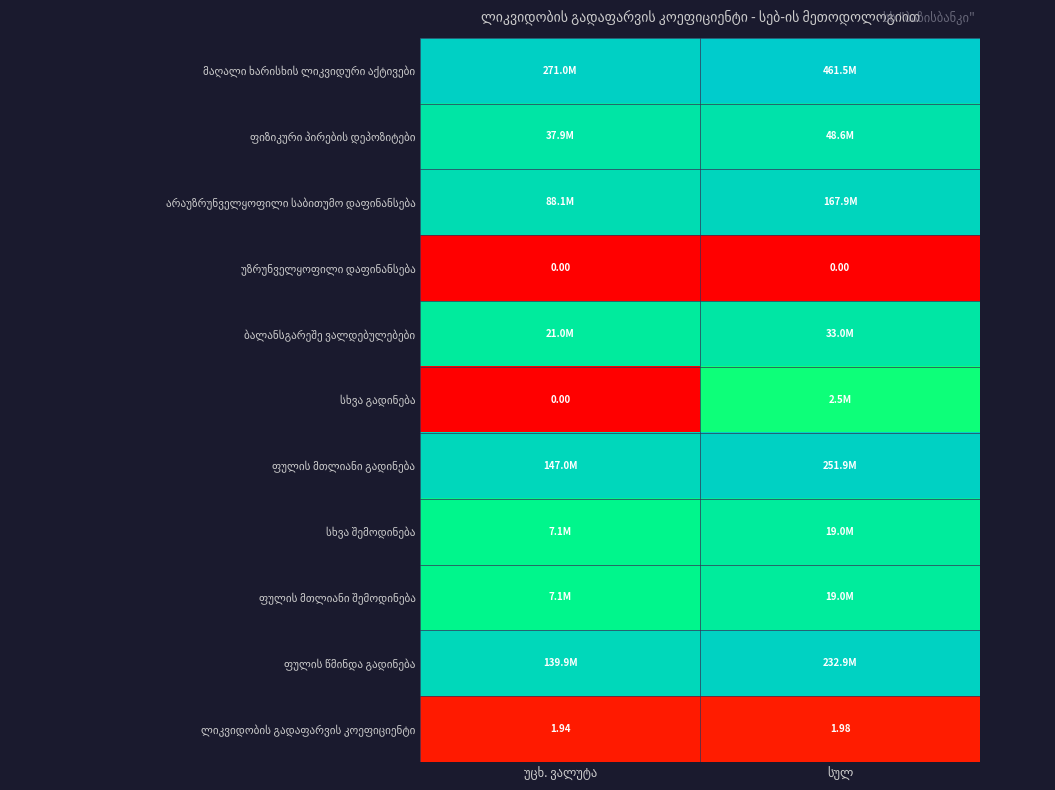

At უცხ. ვალუტა, list the series in order from smallest to largest.

უზრუნველყოფილი დაფინანსება, სხვა გადინება, ლიკვიდობის გადაფარვის კოეფიციენტი, სხვა შემოდინება, ფულის მთლიანი შემოდინება, ბალანსგარეშე ვალდებულებები, ფიზიკური პირების დეპოზიტები, არაუზრუნველყოფილი საბითუმო დაფინანსება, ფულის წმინდა გადინება, ფულის მთლიანი გადინება, მაღალი ხარისხის ლიკვიდური აქტივები